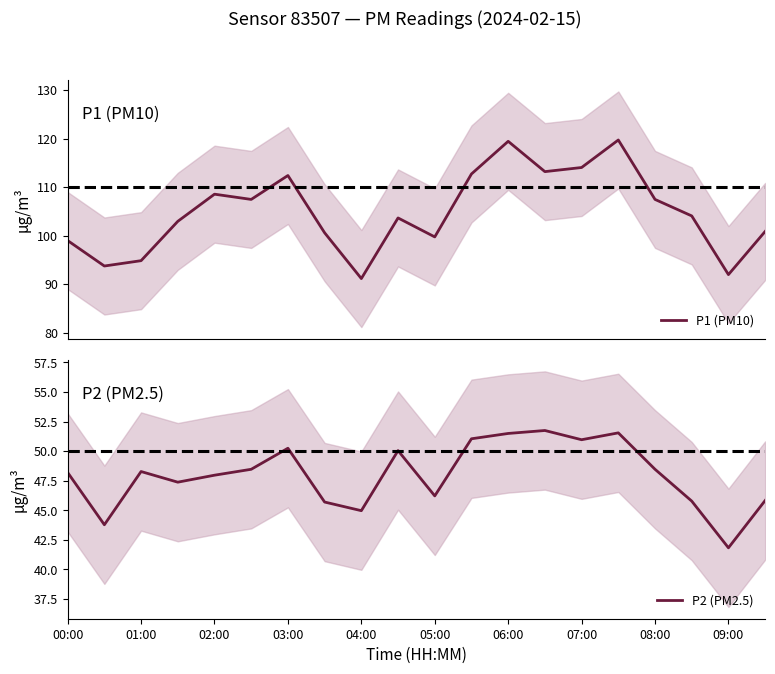

What is the average value of the P1 (PM10) series?

104.9